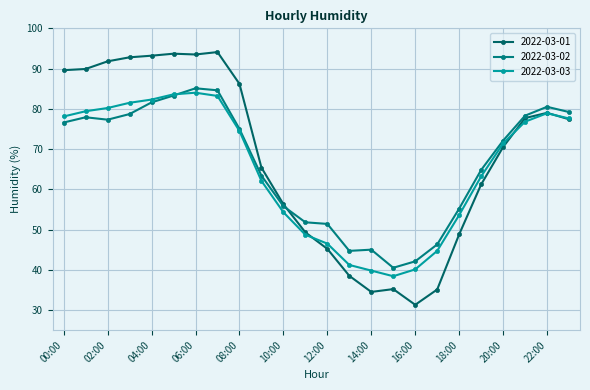

What is the label of the 8th point from the right?

16:00